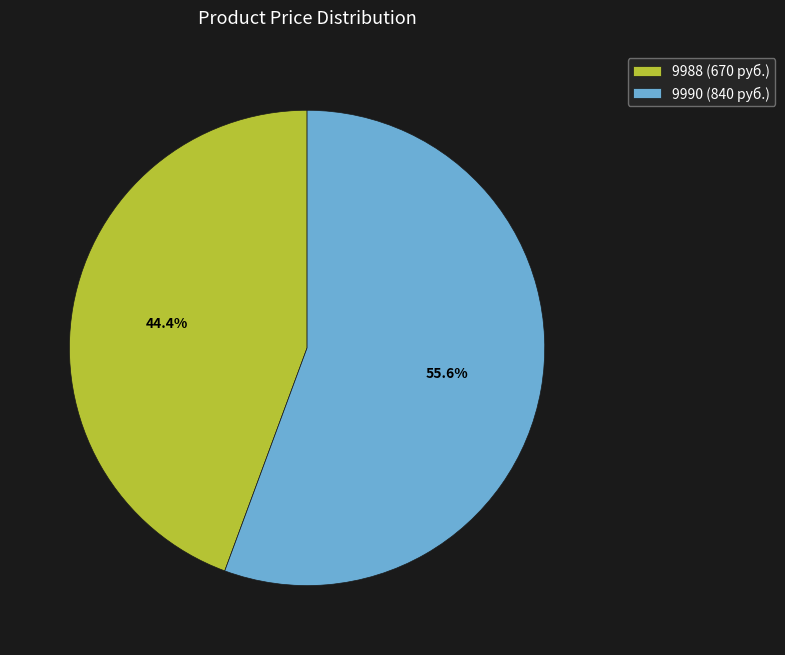

Which has a higher value, 9988 or 9990?

9990